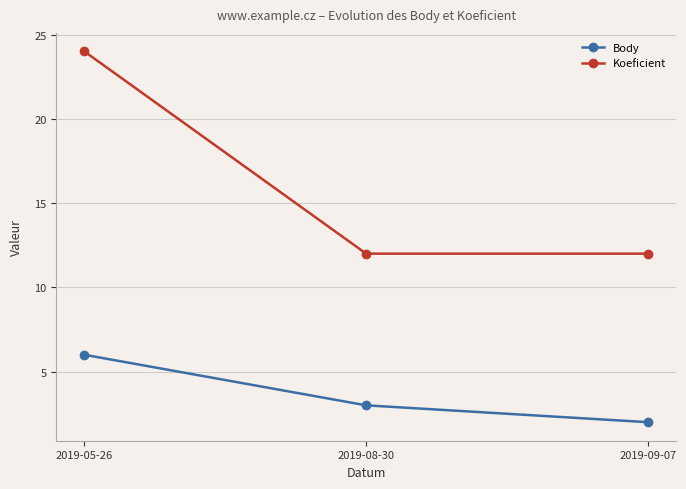

Reading left to right, transcribe all the data shown in this chart.

Body: 2019-05-26=6	2019-08-30=3	2019-09-07=2
Koeficient: 2019-05-26=24	2019-08-30=12	2019-09-07=12